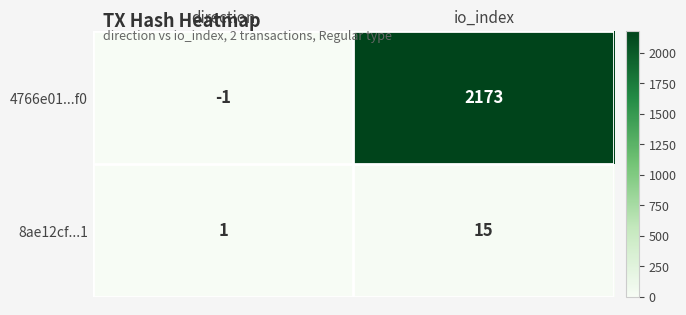

At which category is the sum across all series the highest?

io_index